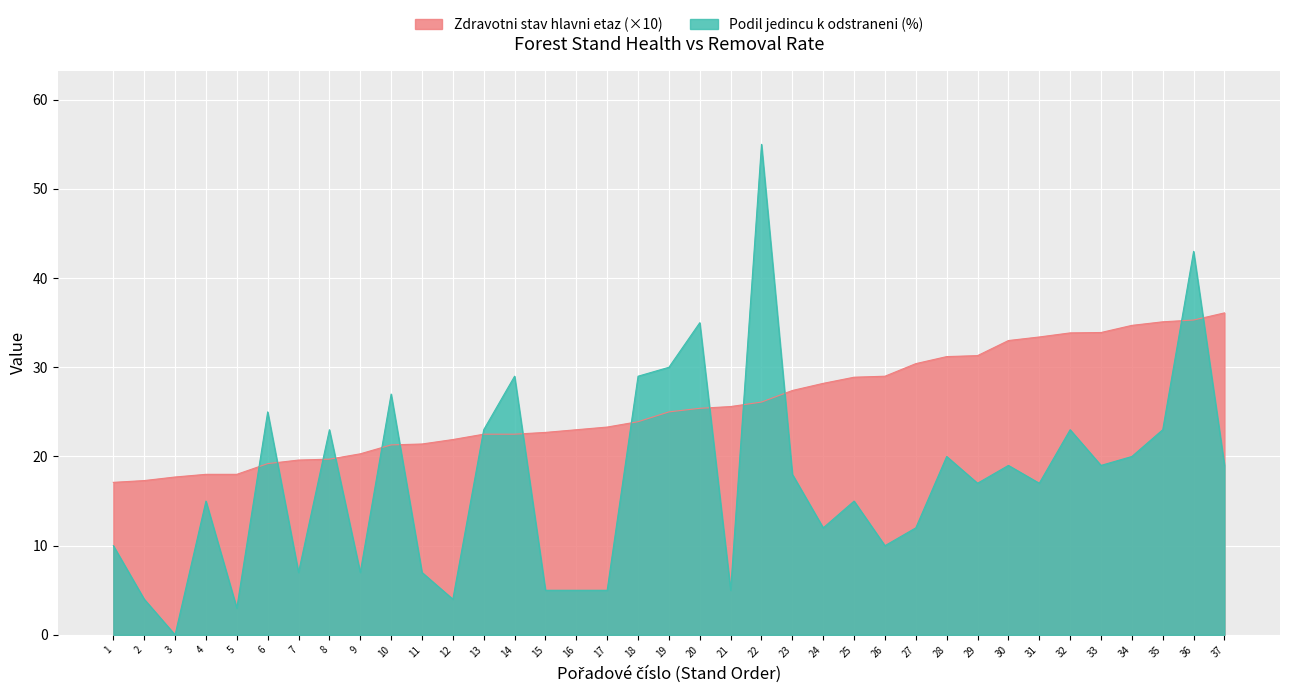

Which has a higher value, 24 or 15?

24